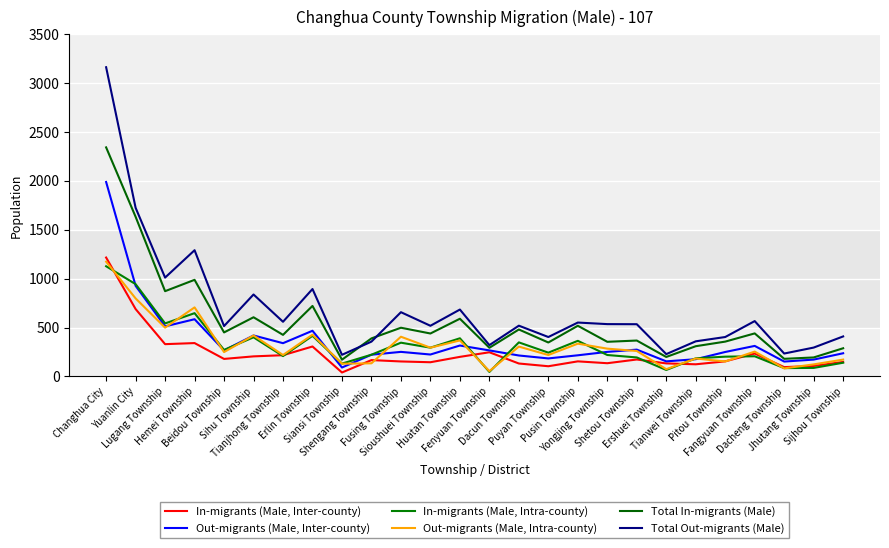

At which label is In-migrants (Male, Intra-county) closest to 586?

Lugang Township